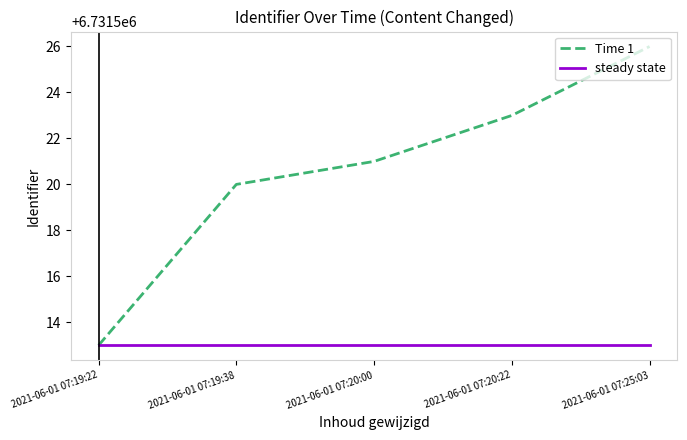

What position from the right is 2021-06-01 07:20:00?

3